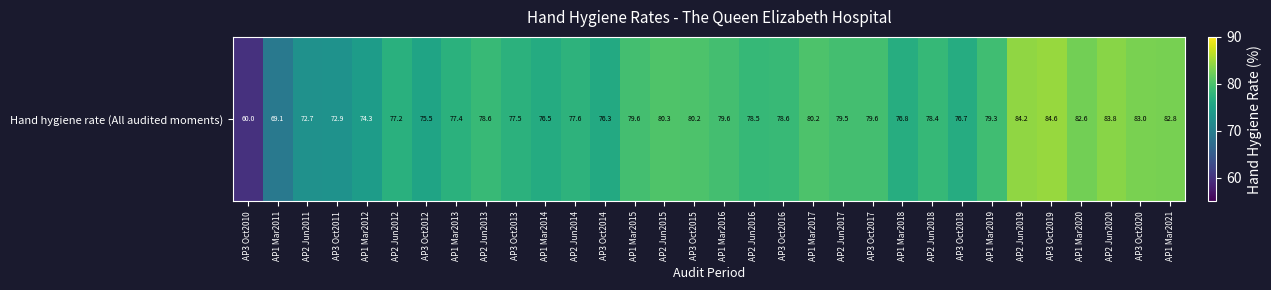

At which label does the data first exceed 78?

AP2 Jun2013